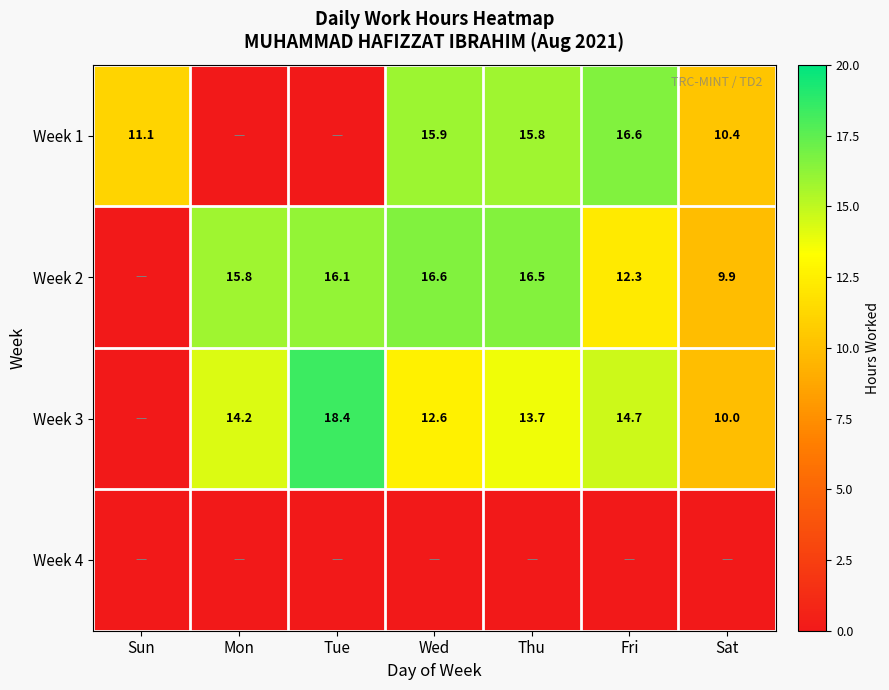

True or false: Week 3 has a value of 25.7 at Fri.

False